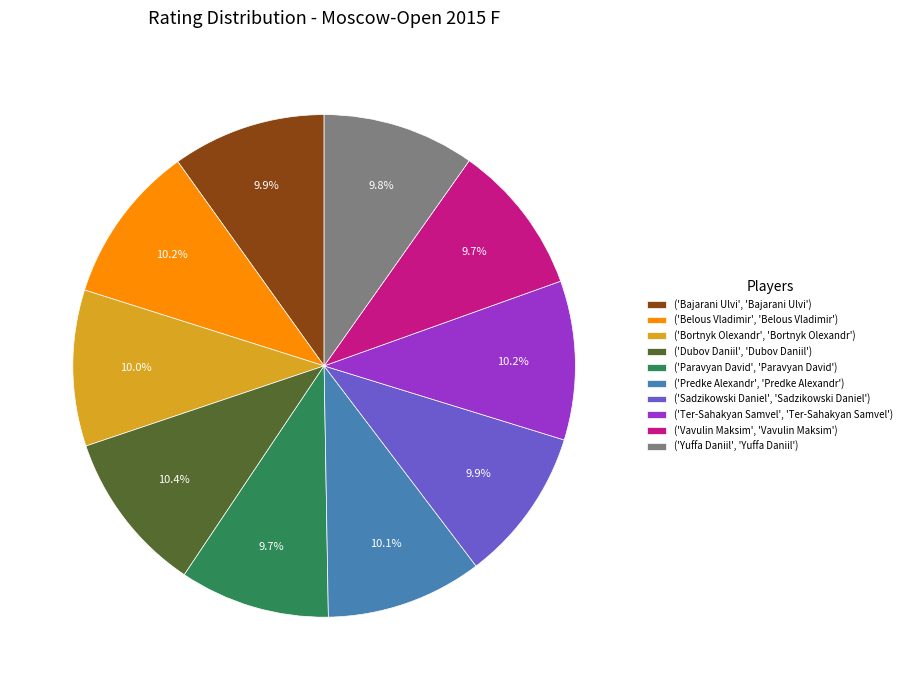

How many segments does this pie chart have?

10